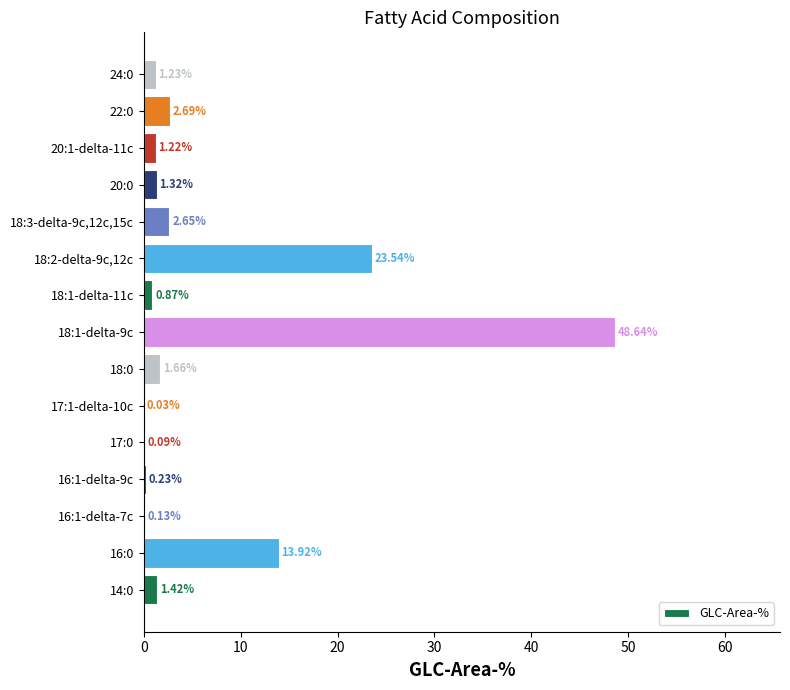

What is the change in value from 18:0 to 24:0?

-0.4